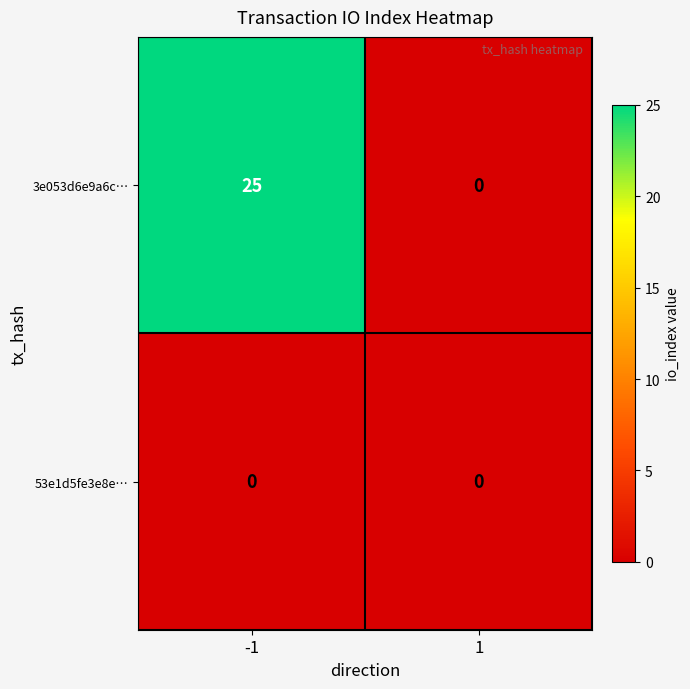

What is the maximum value shown in the chart?

25